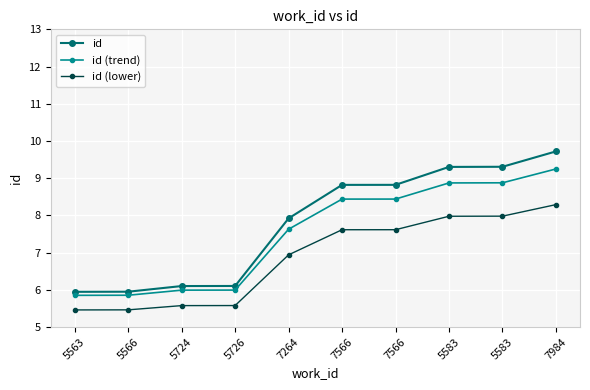

At how many categories does at least one series exceed 7?

6